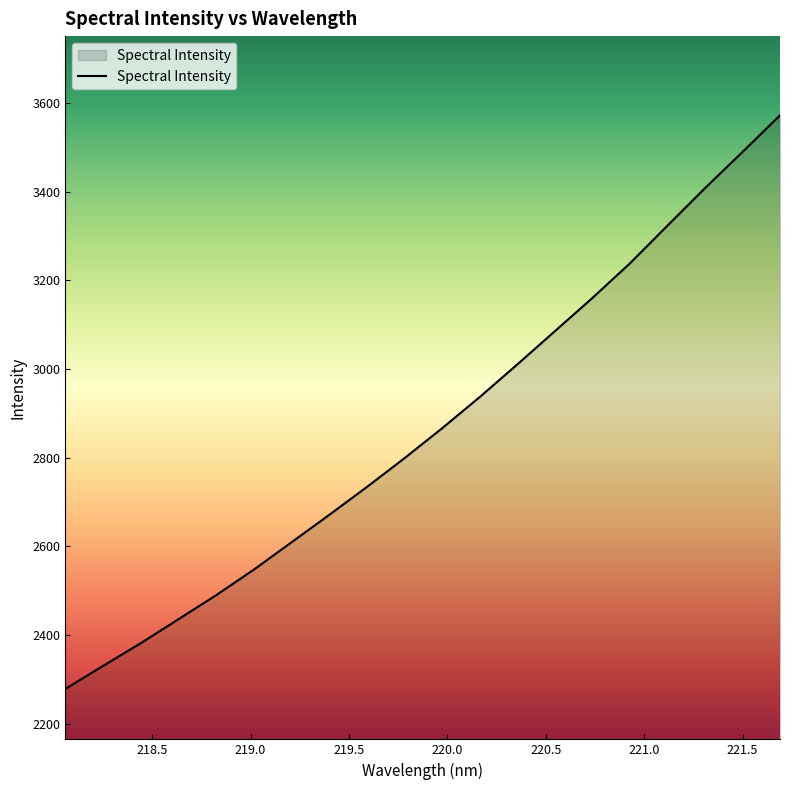

How many lines are shown in the chart?

1